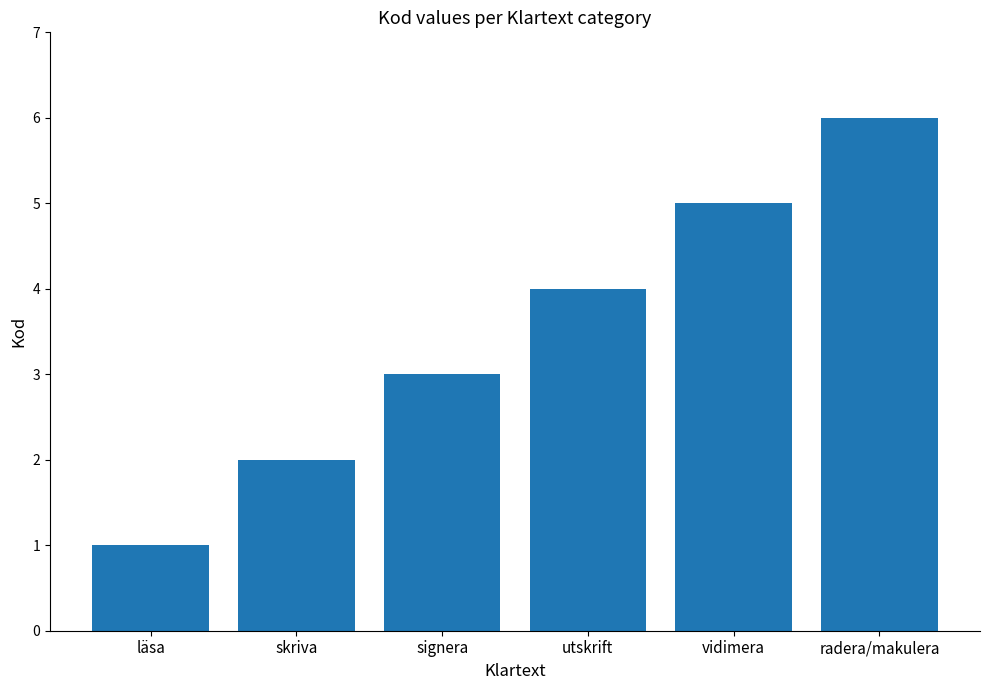

Rank the categories by value from highest to lowest.

radera/makulera, vidimera, utskrift, signera, skriva, läsa